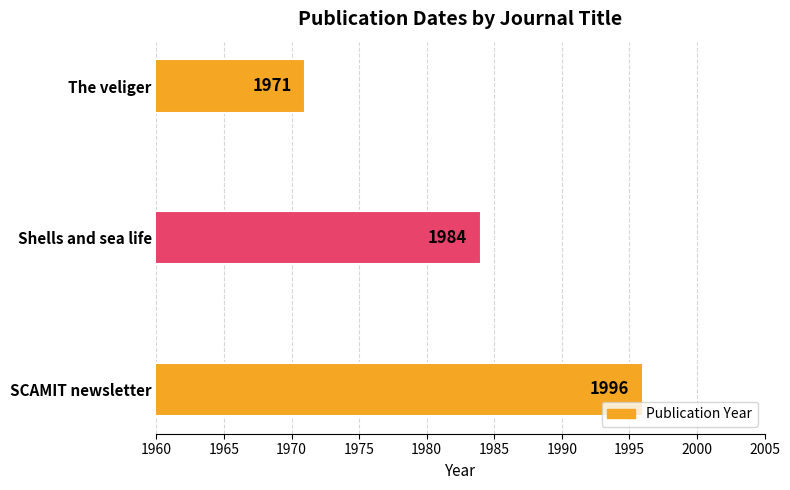

Read the value at The veliger, to the nearest 5.

1970